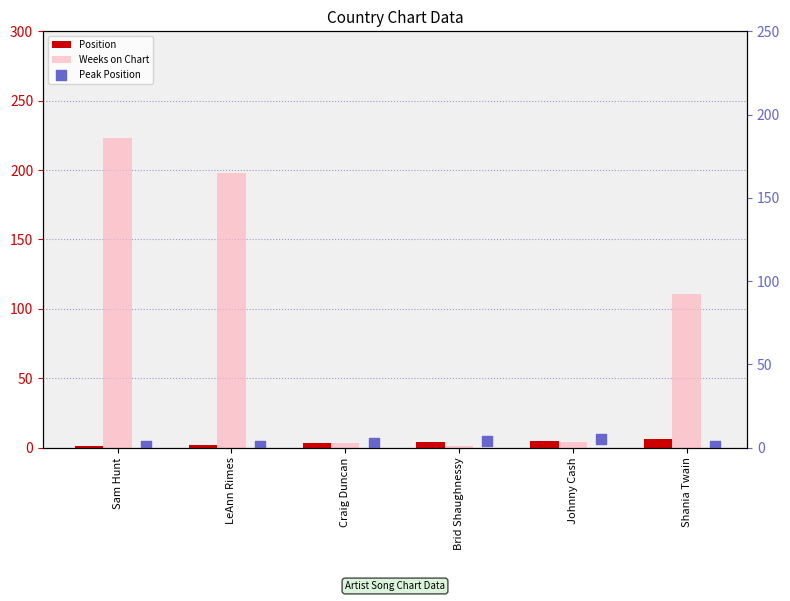

Which series has the widest spread of Y values?

Weeks on Chart